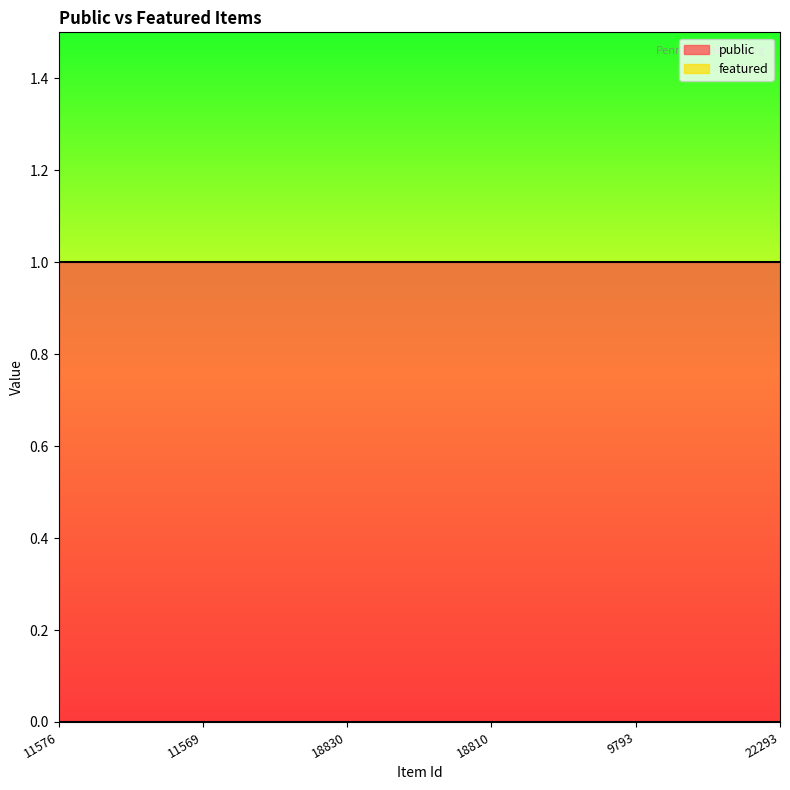

True or false: public and featured cross at least once.

False